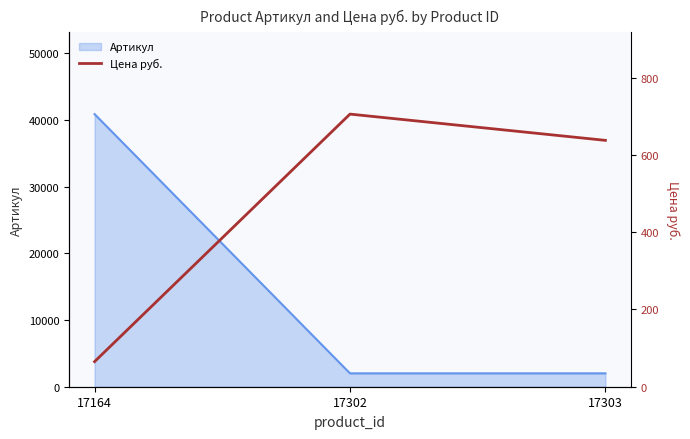

The Артикул series shows 40856 at 17164. True or false?

True